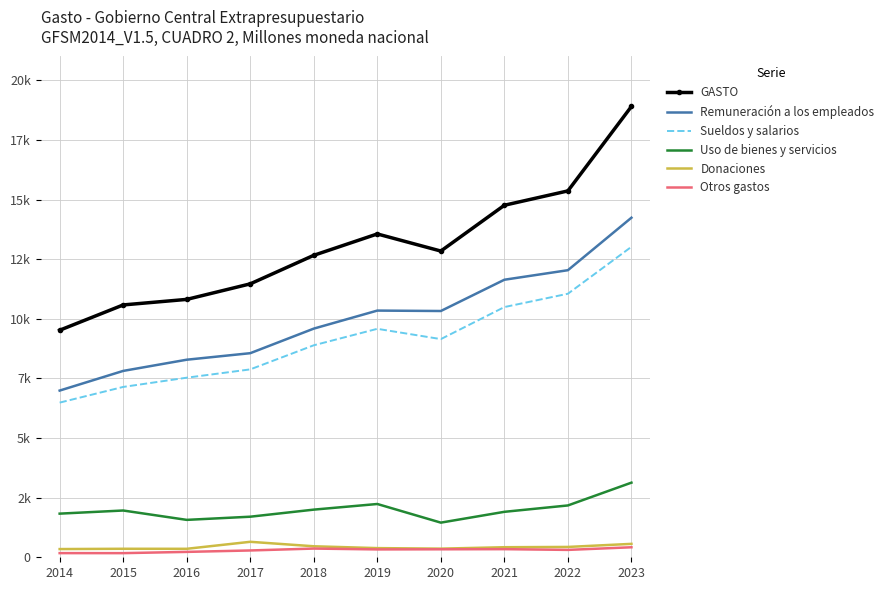

True or false: Sueldos y salarios and Uso de bienes y servicios cross at least once.

False